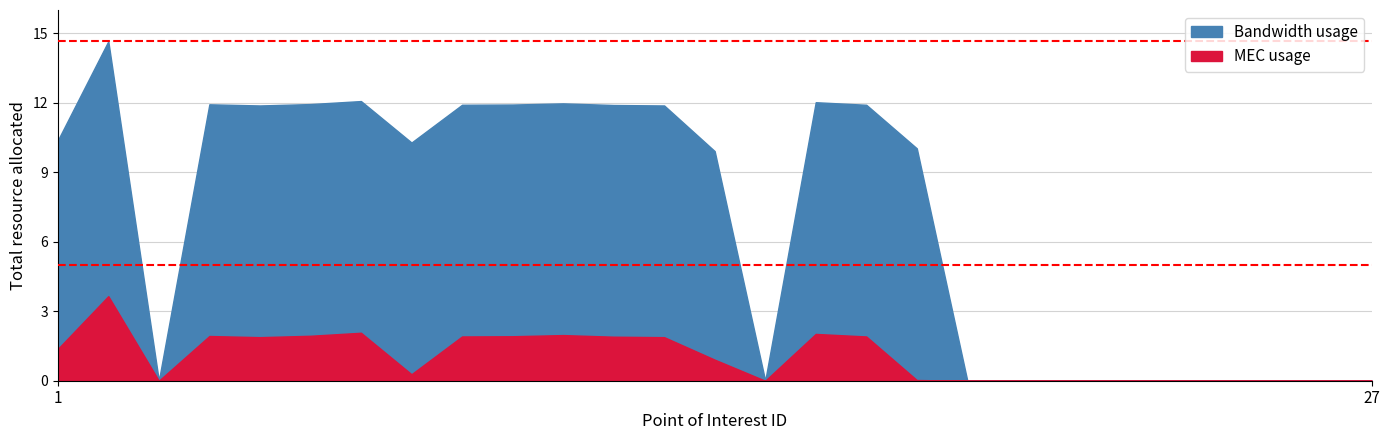

How many distinct data groups are displayed?

2